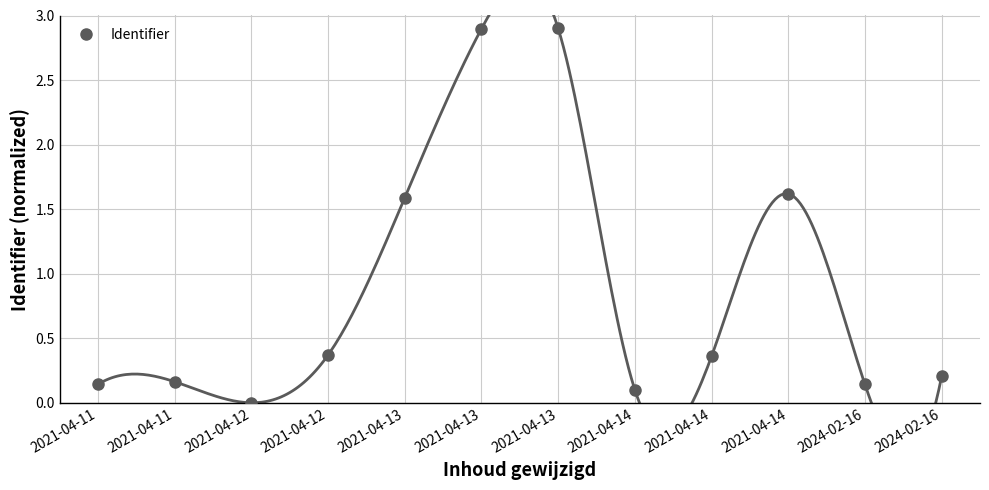

True or false: the data shows 0.6 at 2021-04-12.

False